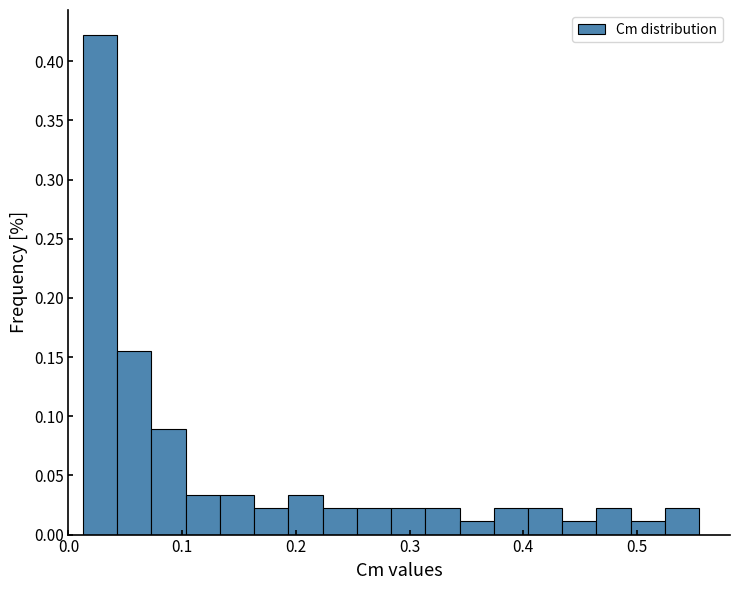

Read against the x-axis, roughly where is the centre of the tallest bar?

0.03